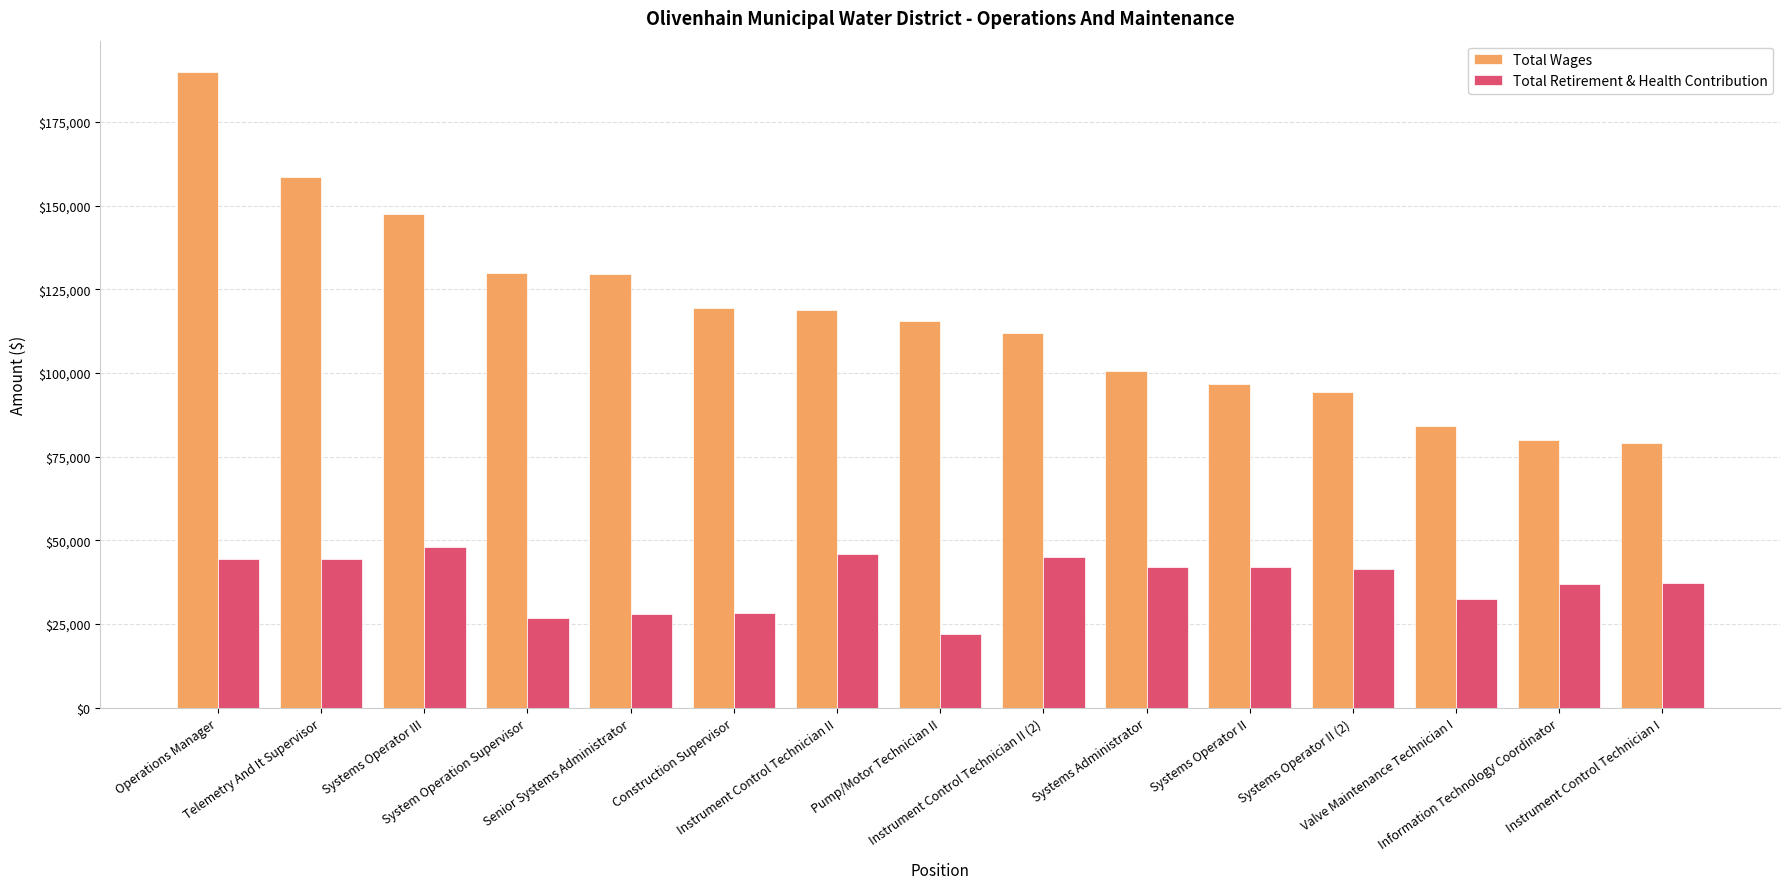

What is the label of the 6th bar from the right?

Systems Administrator